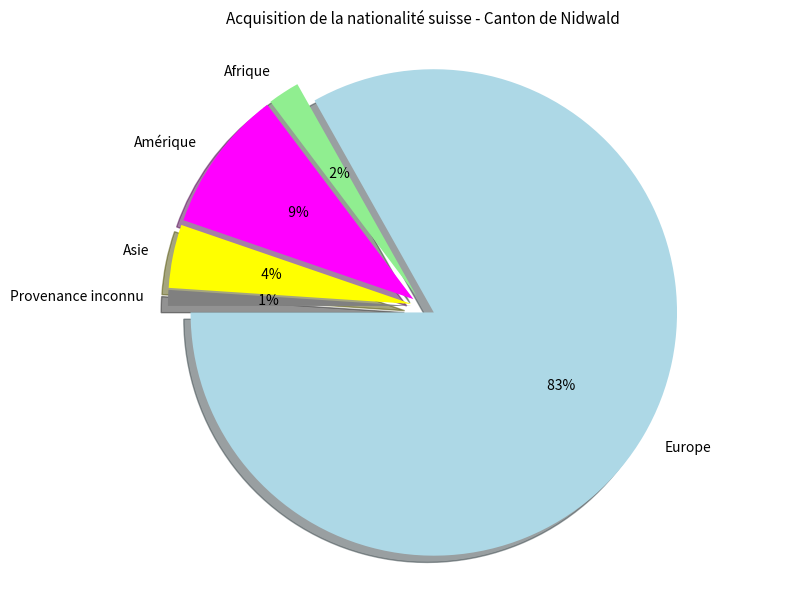

To the nearest percent, what is the average slice percentage?

20%